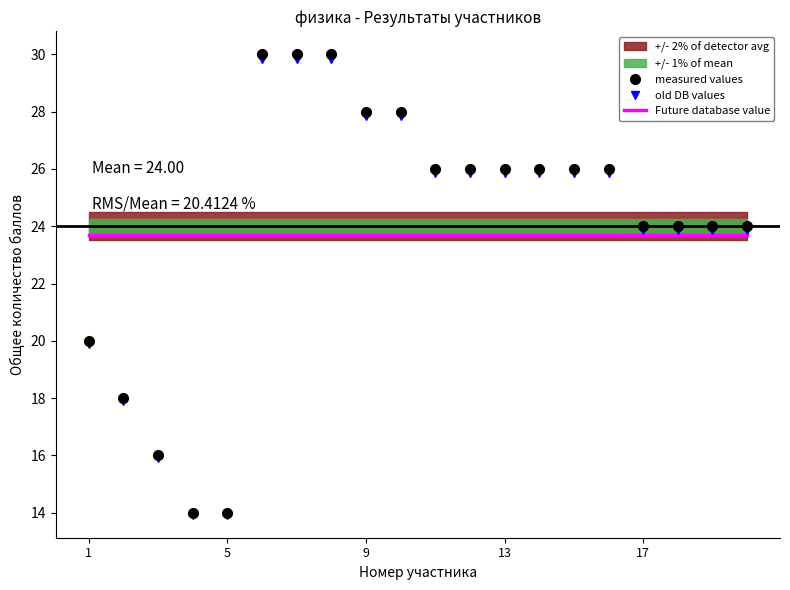

True or false: Future database value has more than 1 points higher than both neighbors.

False